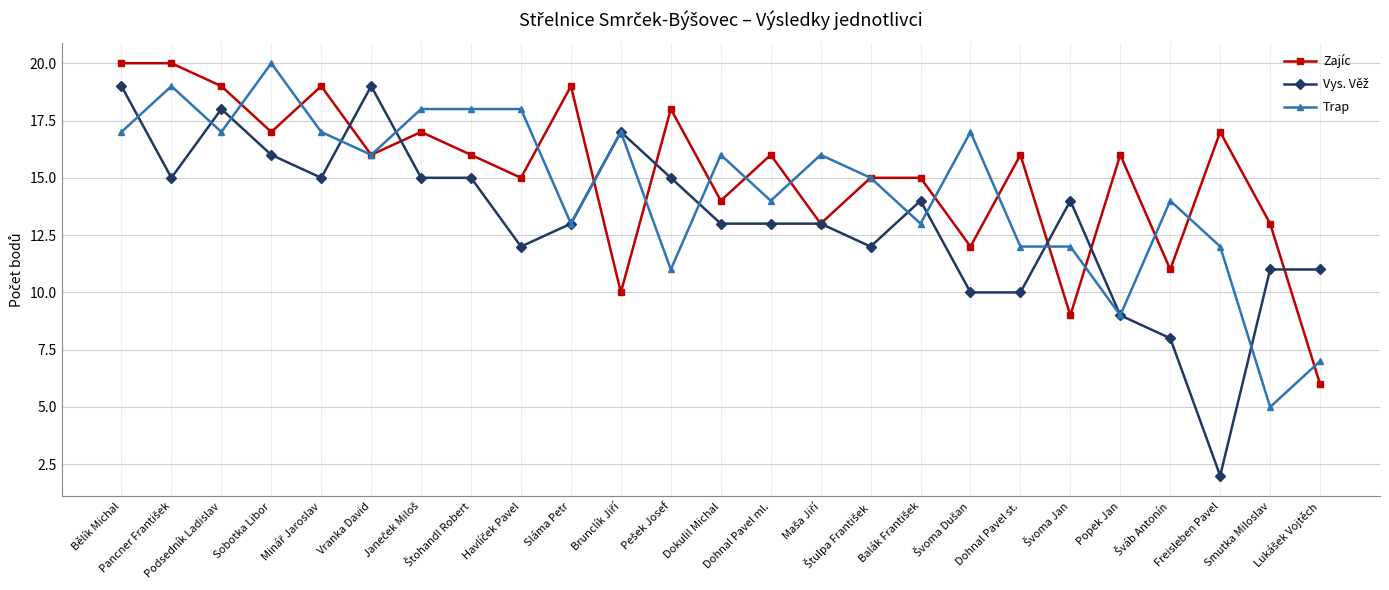

What is the greatest value displayed?

20